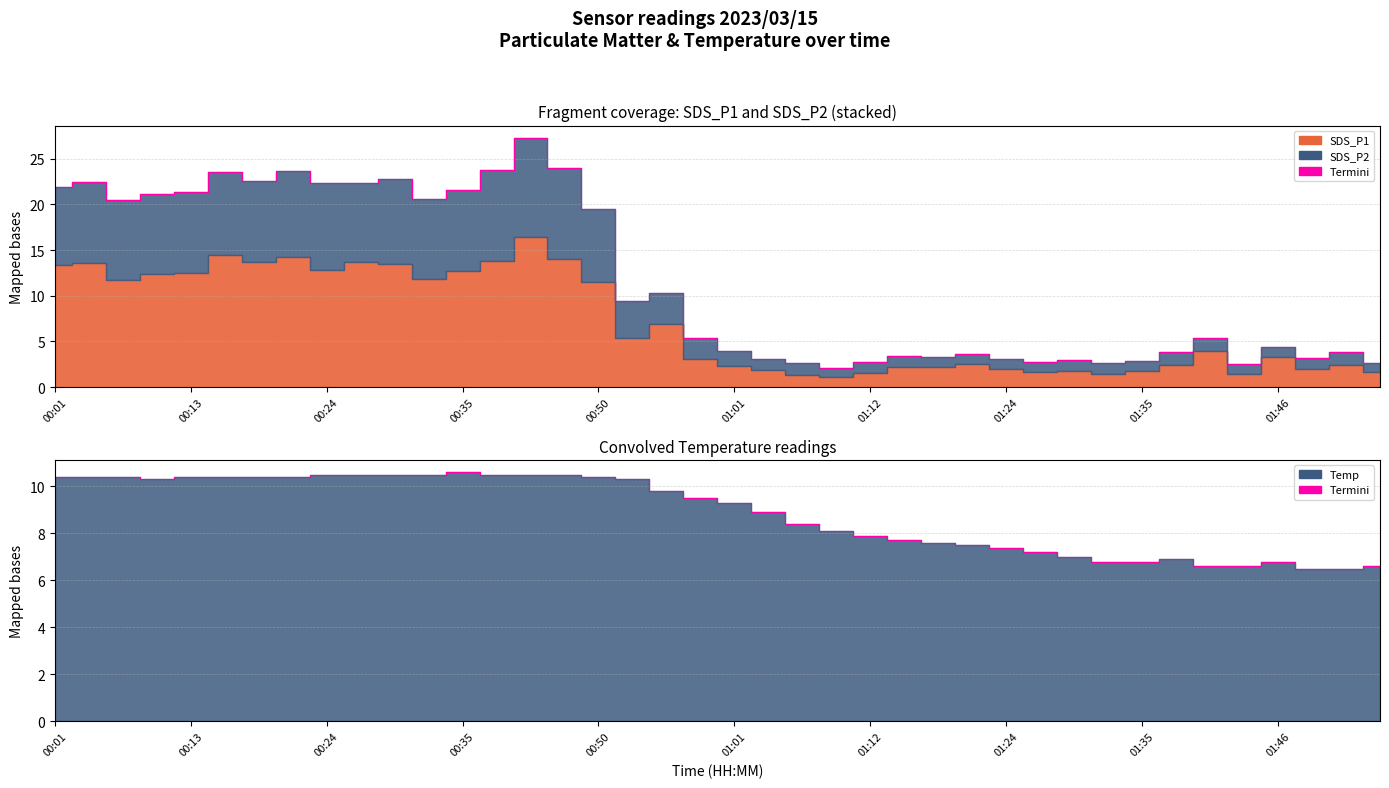

How many interior local peaks does the Top edge series have?

12